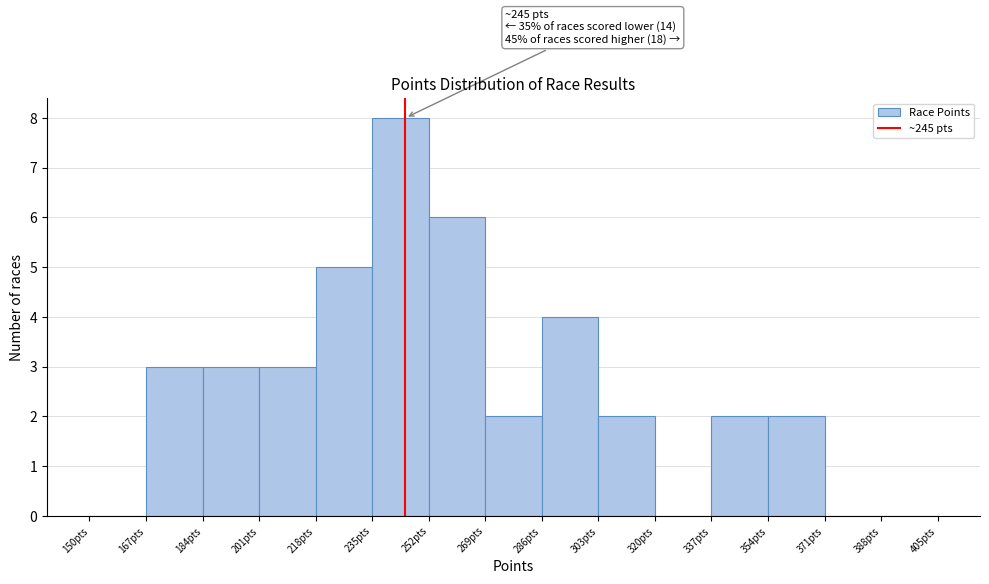

Over which range of the x-axis is the bar tallest?

235 to 252